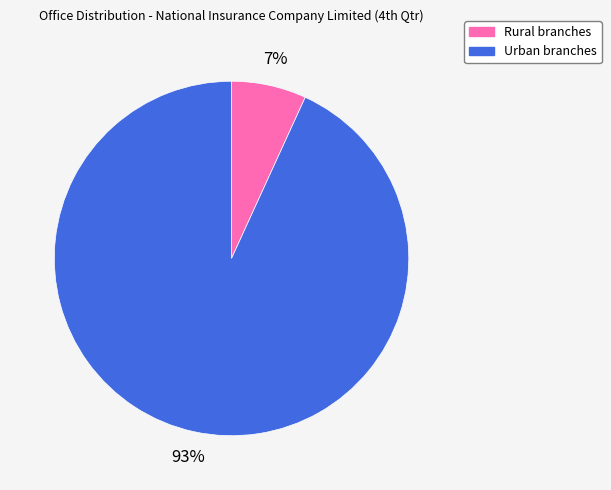

Is it true that Rural branches is 1% of the pie?

False